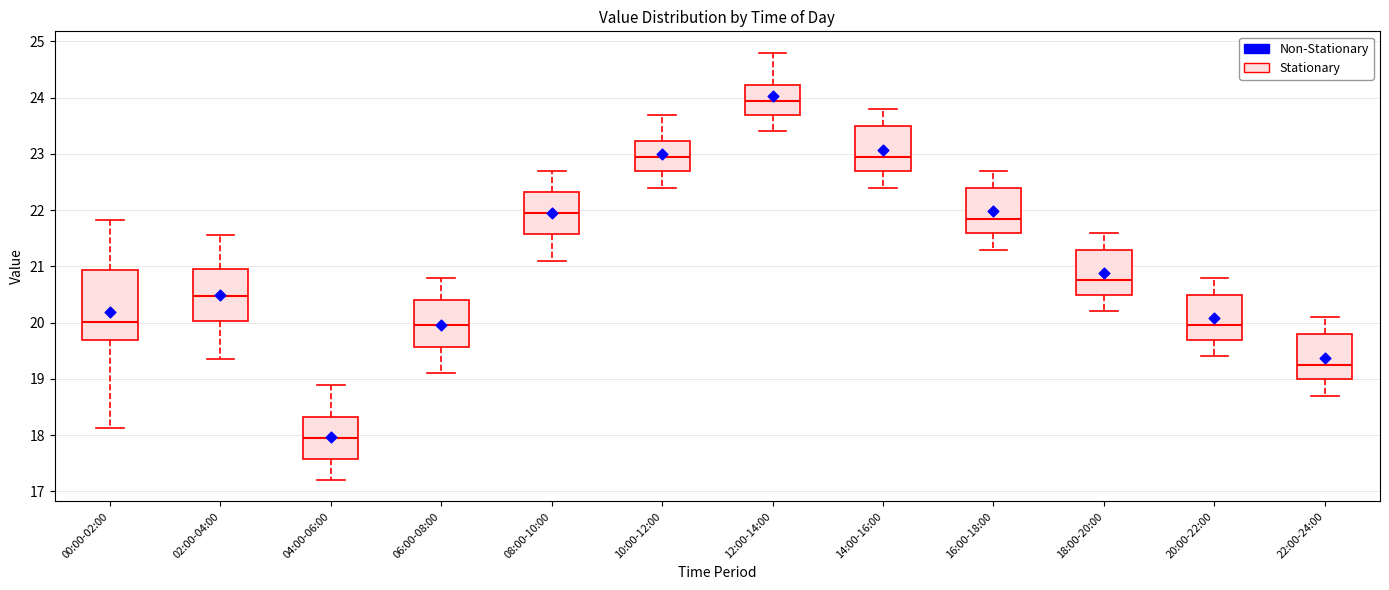

Reading left to right, transcribe this box plot: for each box, give where its median line is, the range the box spans, and where its two whiskers end, as read against the y-axis. The values are not printed on the chart, so give them approximately, as read against the axis.

00:00-02:00: median 20.0, box 19.7 to 20.9, whiskers 18.1 to 21.8
02:00-04:00: median 20.5, box 20.0 to 21.0, whiskers 19.4 to 21.6
04:00-06:00: median 18.0, box 17.6 to 18.3, whiskers 17.2 to 18.9
06:00-08:00: median 20.0, box 19.6 to 20.4, whiskers 19.1 to 20.8
08:00-10:00: median 22.0, box 21.6 to 22.3, whiskers 21.1 to 22.7
10:00-12:00: median 23.0, box 22.7 to 23.2, whiskers 22.4 to 23.7
12:00-14:00: median 24.0, box 23.7 to 24.2, whiskers 23.4 to 24.8
14:00-16:00: median 23.0, box 22.7 to 23.5, whiskers 22.4 to 23.8
16:00-18:00: median 21.9, box 21.6 to 22.4, whiskers 21.3 to 22.7
18:00-20:00: median 20.8, box 20.5 to 21.3, whiskers 20.2 to 21.6
20:00-22:00: median 20.0, box 19.7 to 20.5, whiskers 19.4 to 20.8
22:00-24:00: median 19.3, box 19.0 to 19.8, whiskers 18.7 to 20.1